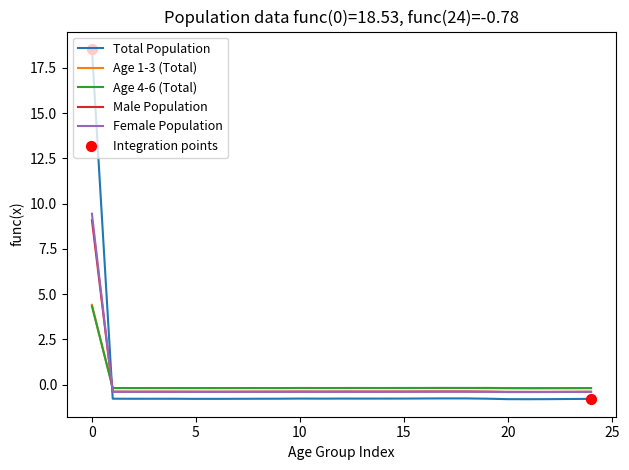

Which series has the widest spread of values?

Total Population